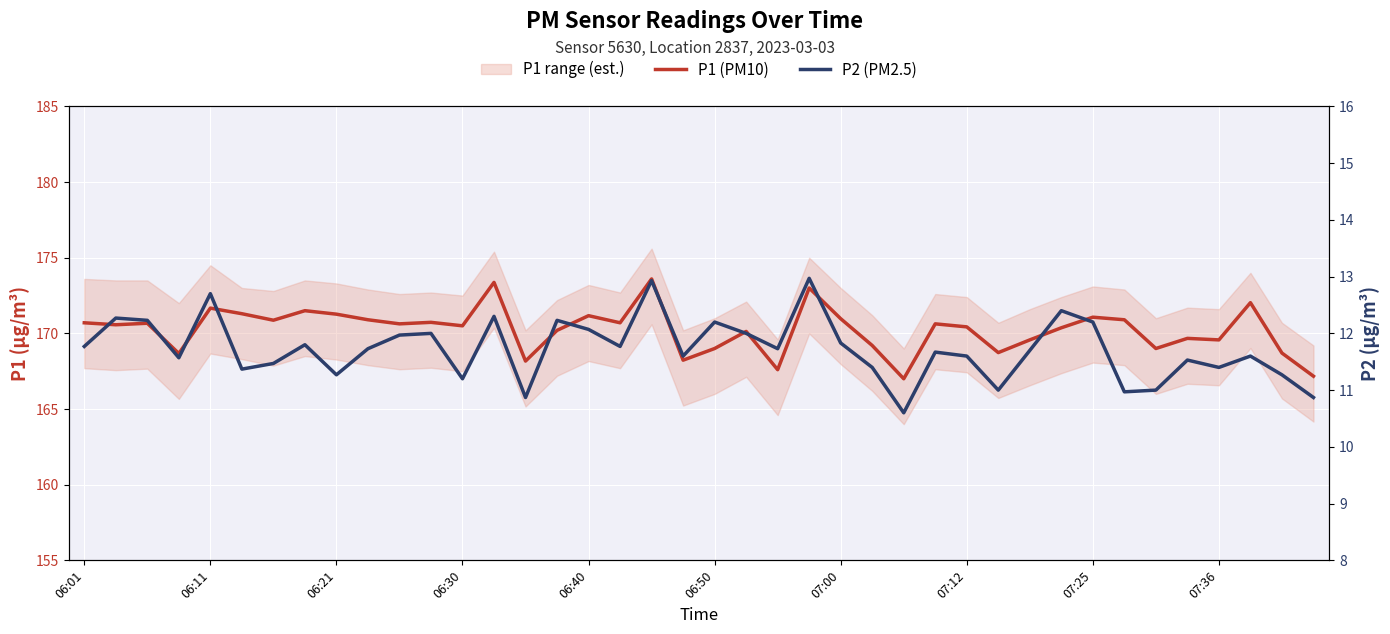

Is the value of P1 (PM10) at 22 greater than the value of P2 (PM2.5) at 26?

Yes